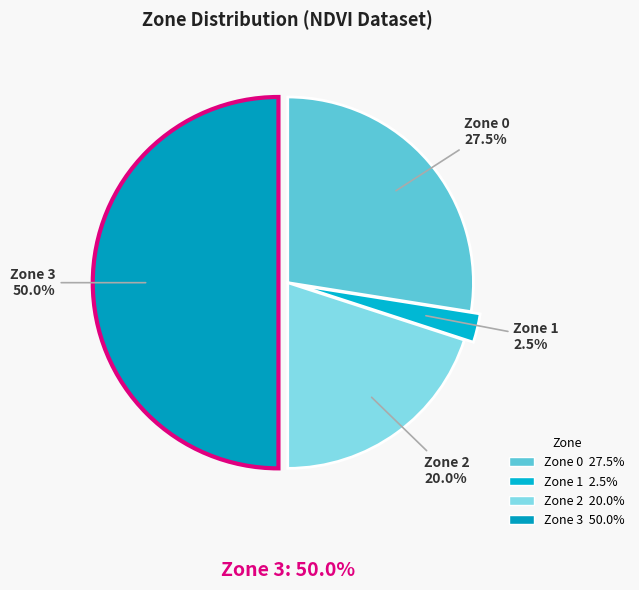

Do Zone 1 and Zone 0 together represent more than half of the pie?

No